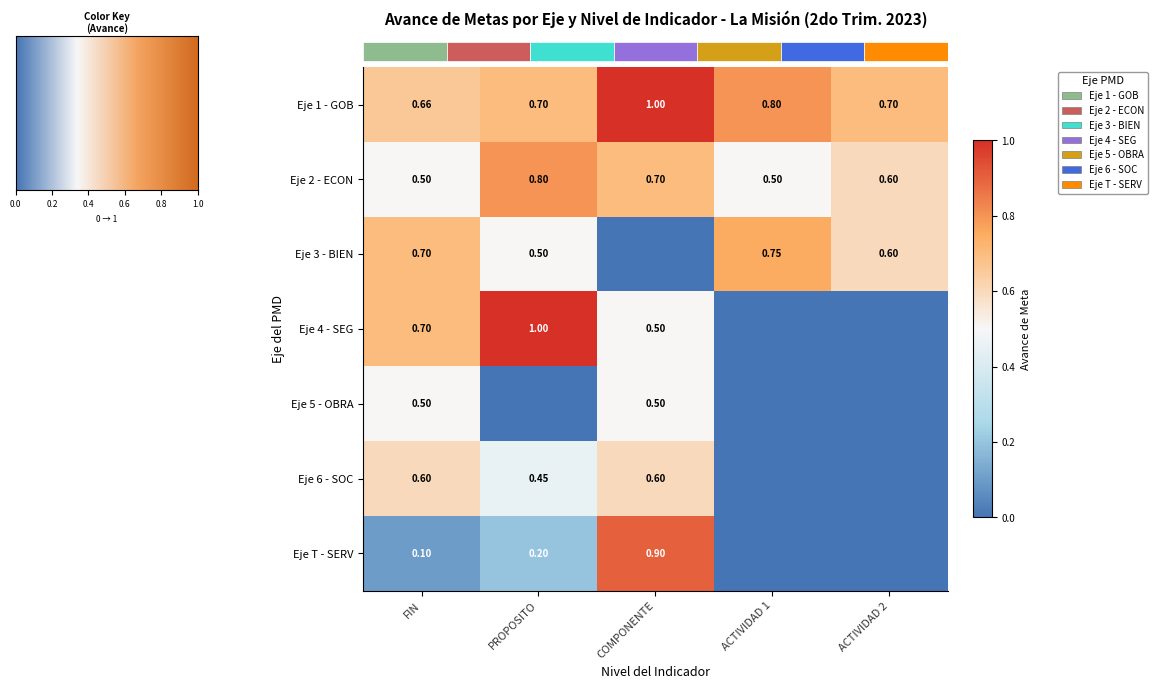

Rank the series at ACTIVIDAD 1 from lowest to highest value.

Eje 4 - SEG, Eje 5 - OBRA, Eje 6 - SOC, Eje T - SERV, Eje 2 - ECON, Eje 3 - BIEN, Eje 1 - GOB